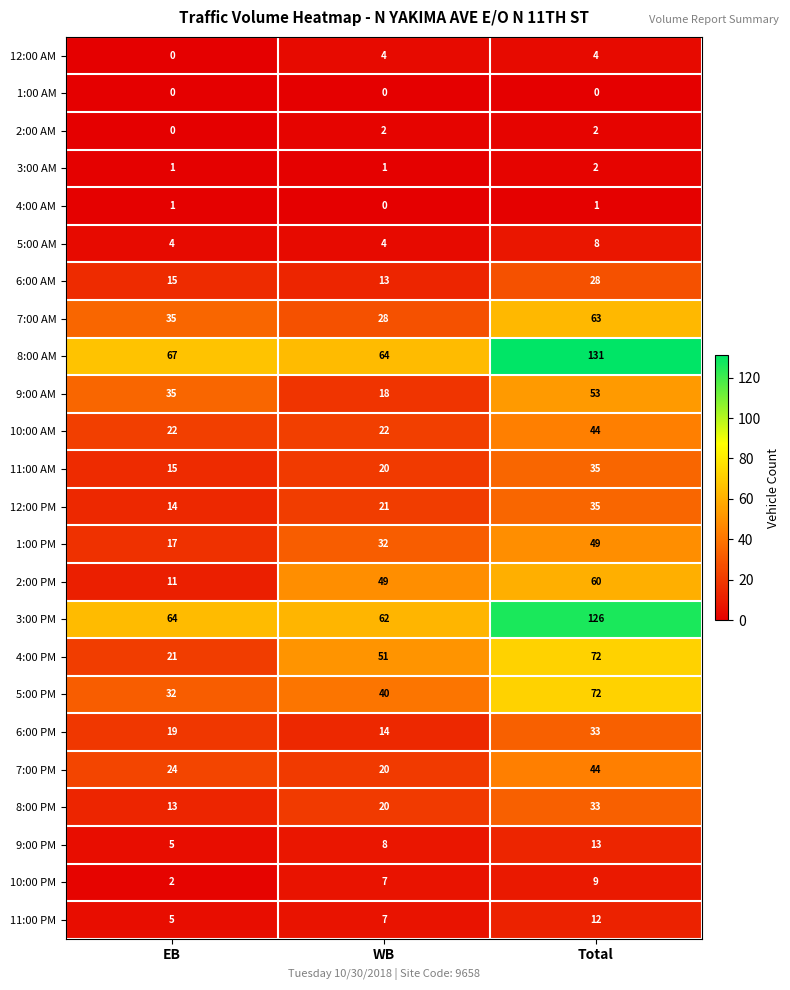

What is the difference between the second highest and minimum values in the 2:00 PM series?

38